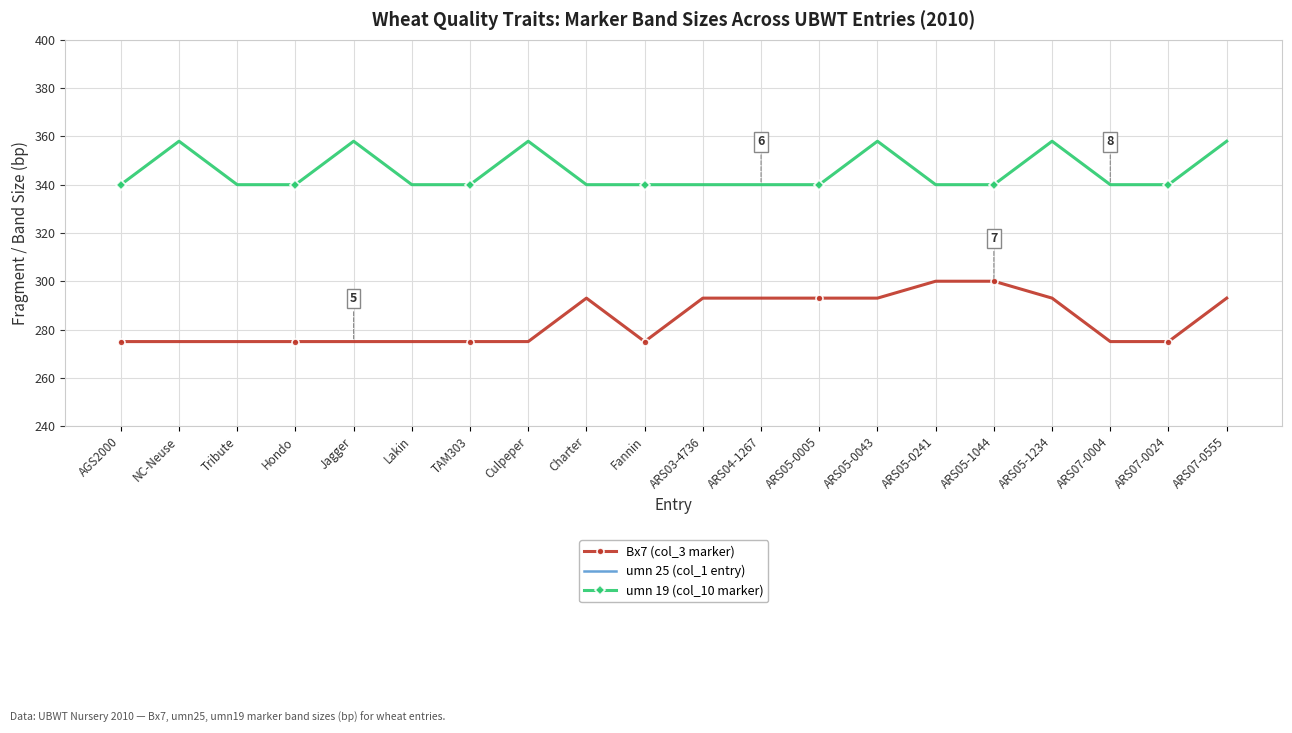

Does the chart have visible grid lines?

Yes